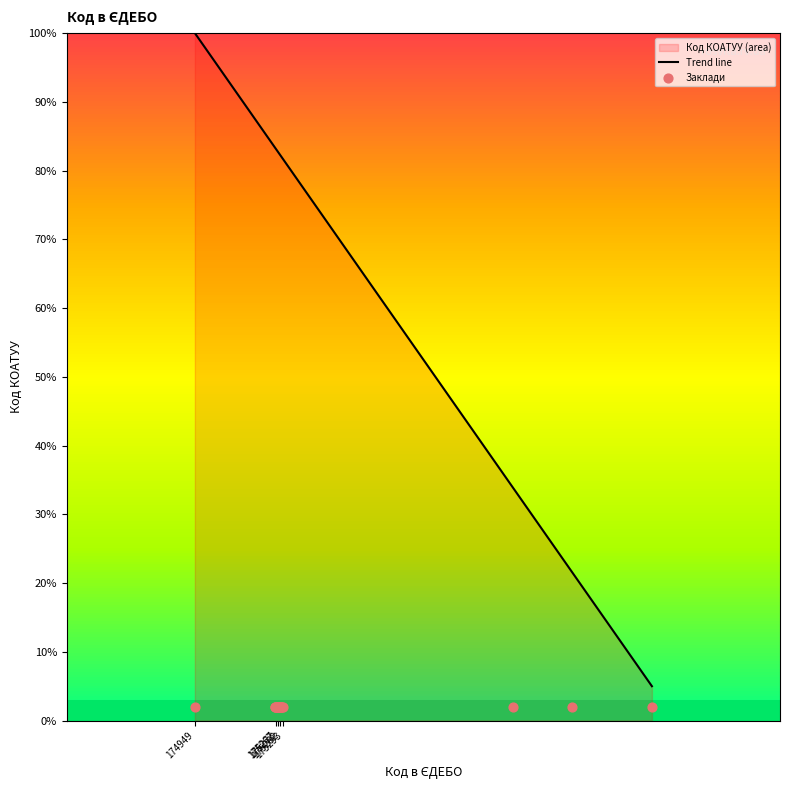

Which series has the largest total across all categories?

Trend line